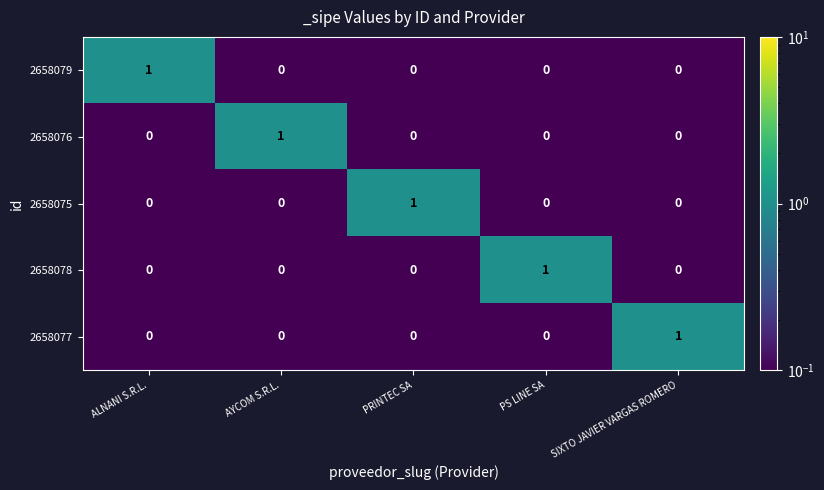

At how many categories does at least one series exceed 0?

5